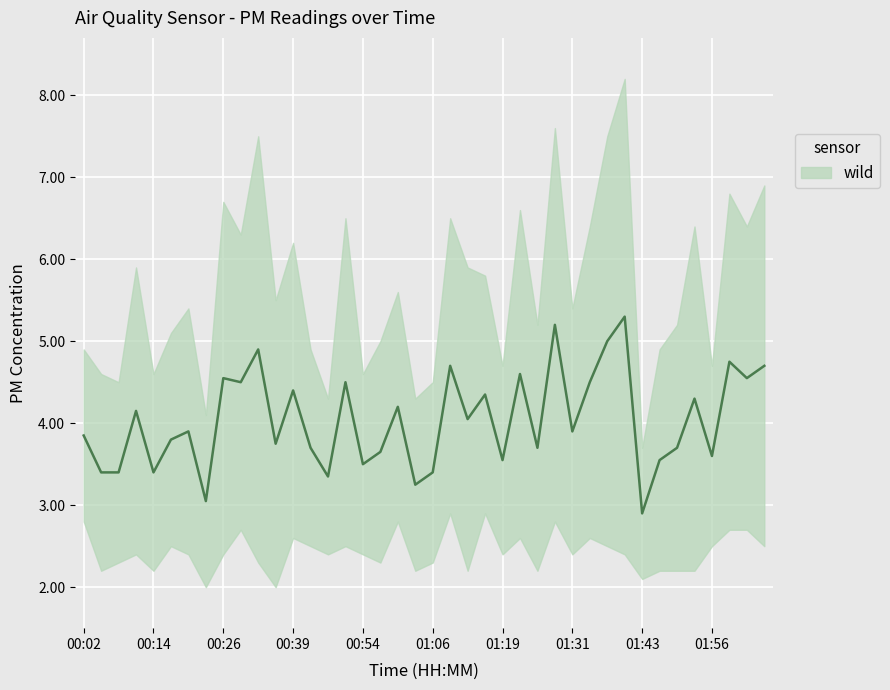

What is the change in value from 00:32 to 01:16?

-0.6